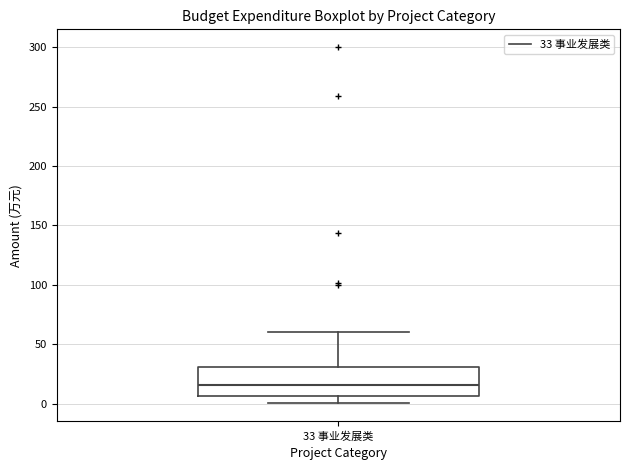

Where does the median line of the box for 33 事业发展类 sit on the y-axis? The values are not printed on the chart, so give them approximately, as read against the axis.

15